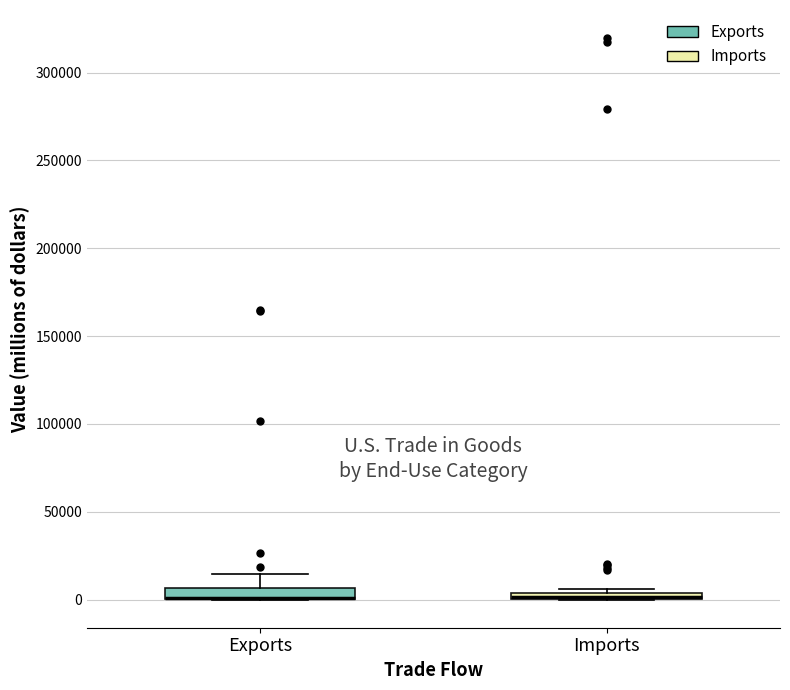

Where is the lower edge of the box for Imports on the y-axis? The values are not printed on the chart, so give them approximately, as read against the axis.

0